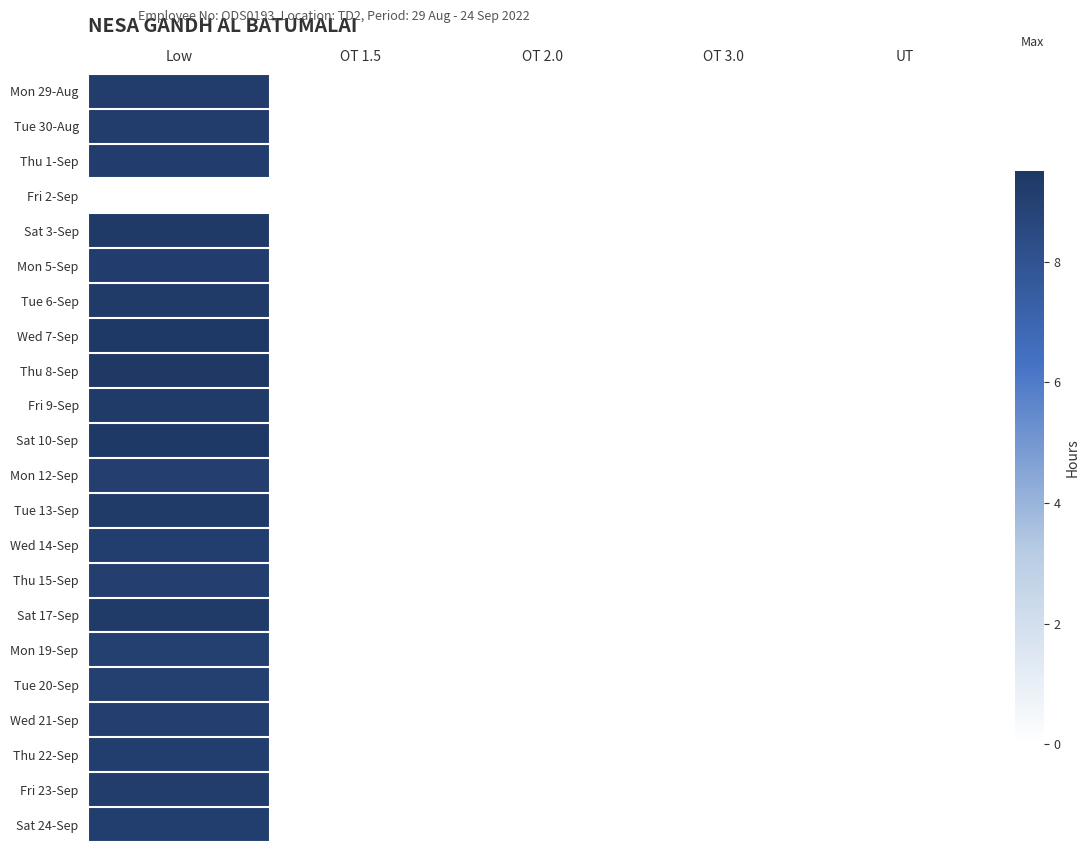

Reading left to right, list all the values displayed in this chart.

Mon 29-Aug: Low=9.2	OT 1.5=0.0	OT 2.0=0.0	OT 3.0=0.0	UT=0.0
Tue 30-Aug: Low=9.2	OT 1.5=0.0	OT 2.0=0.0	OT 3.0=0.0	UT=0.0
Thu 1-Sep: Low=9.2	OT 1.5=0.0	OT 2.0=0.0	OT 3.0=0.0	UT=0.0
Fri 2-Sep: Low=0.0	OT 1.5=0.0	OT 2.0=0.0	OT 3.0=0.0	UT=0.0
Sat 3-Sep: Low=9.4	OT 1.5=0.0	OT 2.0=0.0	OT 3.0=0.0	UT=0.0
Mon 5-Sep: Low=9.2	OT 1.5=0.0	OT 2.0=0.0	OT 3.0=0.0	UT=0.0
Tue 6-Sep: Low=9.3	OT 1.5=0.0	OT 2.0=0.0	OT 3.0=0.0	UT=0.0
Wed 7-Sep: Low=9.4	OT 1.5=0.0	OT 2.0=0.0	OT 3.0=0.0	UT=0.0
Thu 8-Sep: Low=9.5	OT 1.5=0.0	OT 2.0=0.0	OT 3.0=0.0	UT=0.0
Fri 9-Sep: Low=9.3	OT 1.5=0.0	OT 2.0=0.0	OT 3.0=0.0	UT=0.0
Sat 10-Sep: Low=9.4	OT 1.5=0.0	OT 2.0=0.0	OT 3.0=0.0	UT=0.0
Mon 12-Sep: Low=9.1	OT 1.5=0.0	OT 2.0=0.0	OT 3.0=0.0	UT=0.0
Tue 13-Sep: Low=9.3	OT 1.5=0.0	OT 2.0=0.0	OT 3.0=0.0	UT=0.0
Wed 14-Sep: Low=9.2	OT 1.5=0.0	OT 2.0=0.0	OT 3.0=0.0	UT=0.0
Thu 15-Sep: Low=9.1	OT 1.5=0.0	OT 2.0=0.0	OT 3.0=0.0	UT=0.0
Sat 17-Sep: Low=9.3	OT 1.5=0.0	OT 2.0=0.0	OT 3.0=0.0	UT=0.0
Mon 19-Sep: Low=9.0	OT 1.5=0.0	OT 2.0=0.0	OT 3.0=0.0	UT=0.0
Tue 20-Sep: Low=9.1	OT 1.5=0.0	OT 2.0=0.0	OT 3.0=0.0	UT=0.0
Wed 21-Sep: Low=9.1	OT 1.5=0.0	OT 2.0=0.0	OT 3.0=0.0	UT=0.0
Thu 22-Sep: Low=9.1	OT 1.5=0.0	OT 2.0=0.0	OT 3.0=0.0	UT=0.0
Fri 23-Sep: Low=9.2	OT 1.5=0.0	OT 2.0=0.0	OT 3.0=0.0	UT=0.0
Sat 24-Sep: Low=9.2	OT 1.5=0.0	OT 2.0=0.0	OT 3.0=0.0	UT=0.0